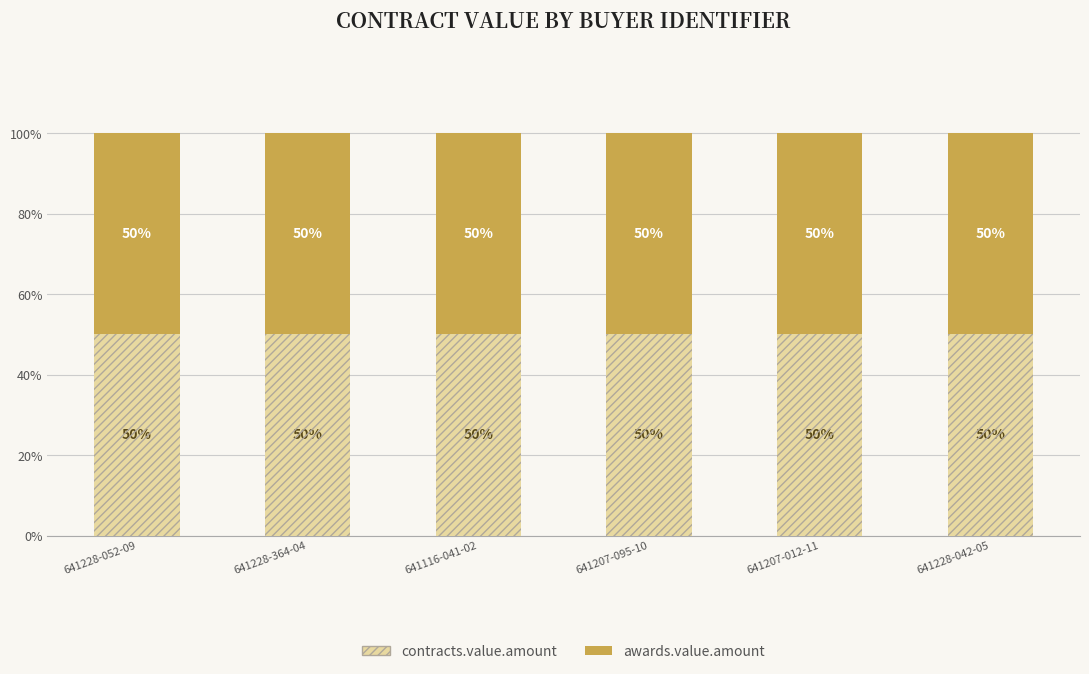

At 641116-041-02, list the series in order from smallest to largest.

awards.value.amount, contracts.value.amount